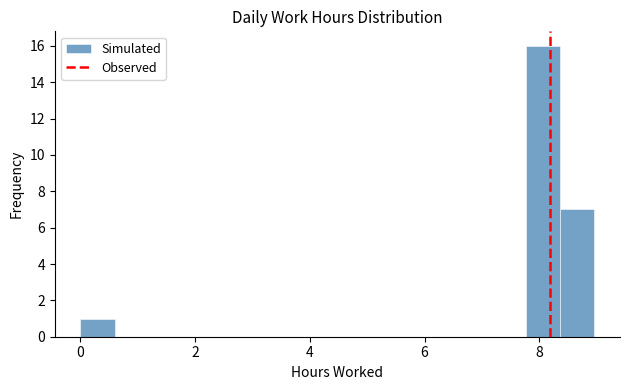

Read against the x-axis, roughly where is the centre of the tallest bar?

8.0